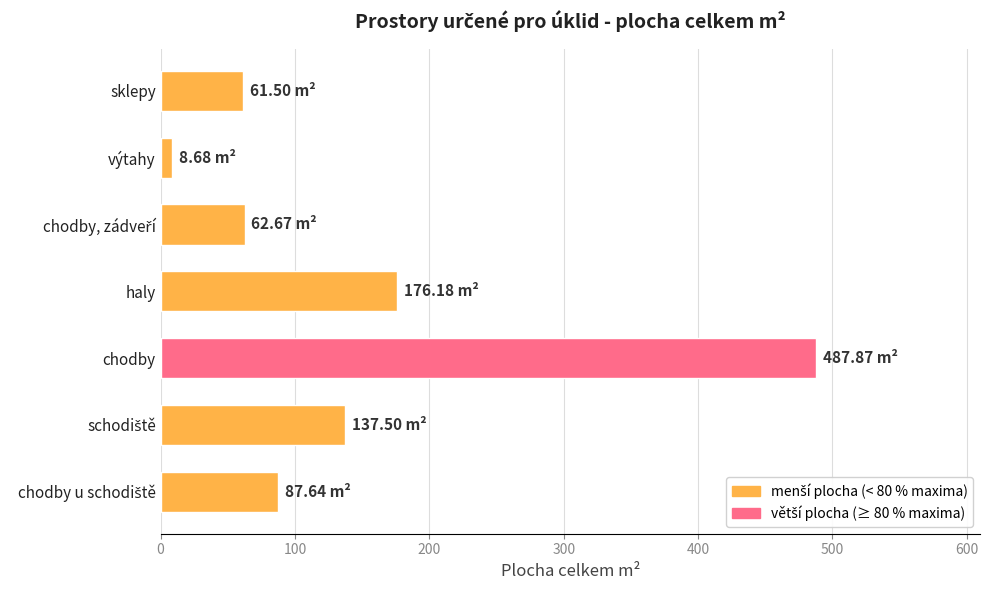

What is the ratio of the value at chodby to the value at sklepy?

7.9